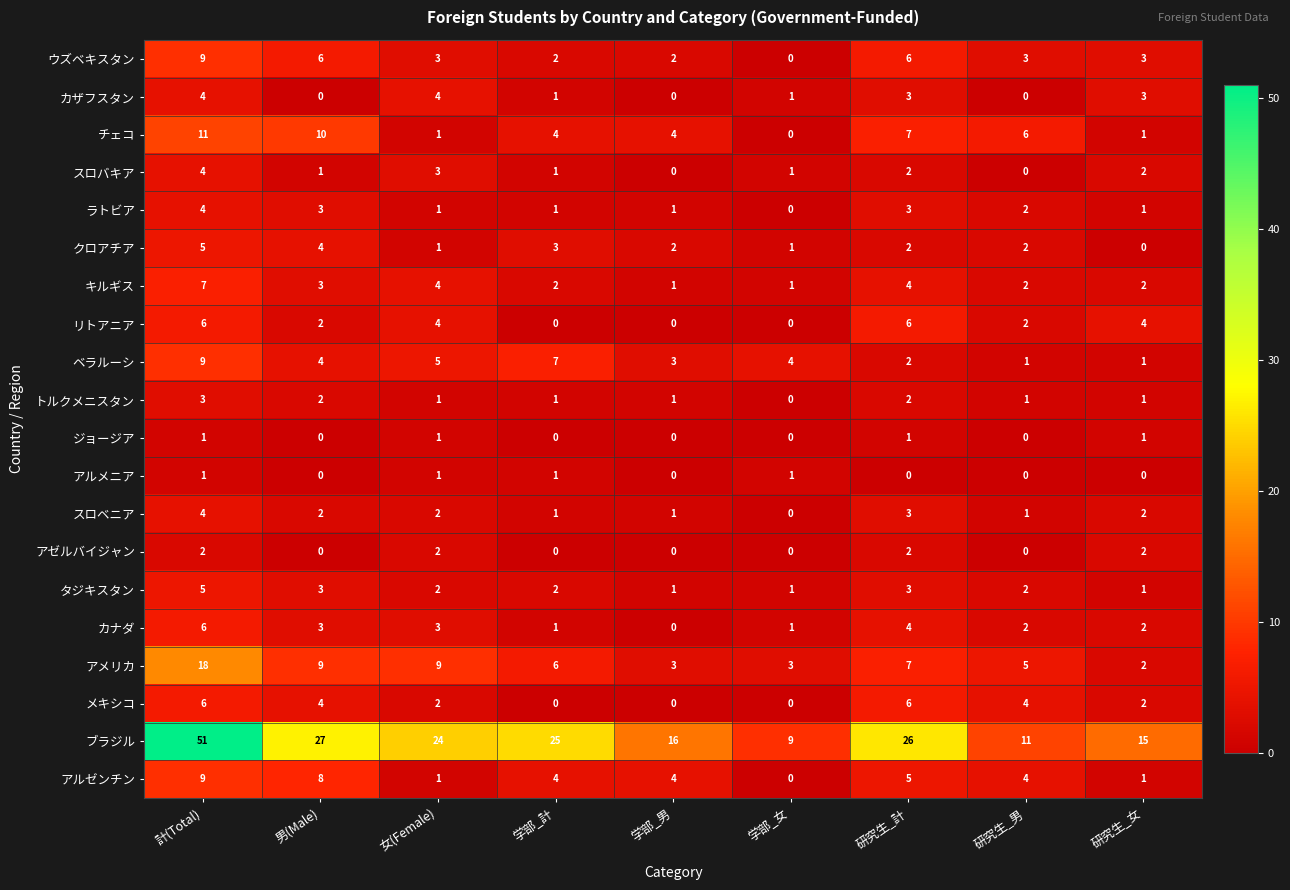

What is the total value across all series at 学部_計?

62